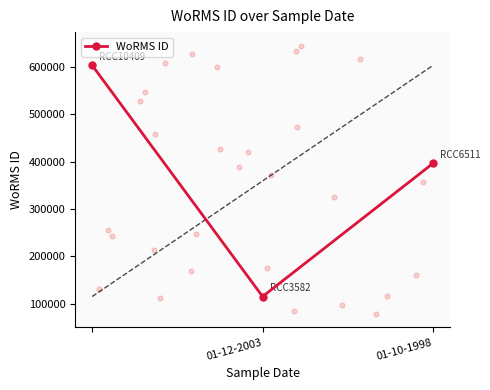

The value of WoRMS ID at 01-12-2003 is 115090. True or false?

True